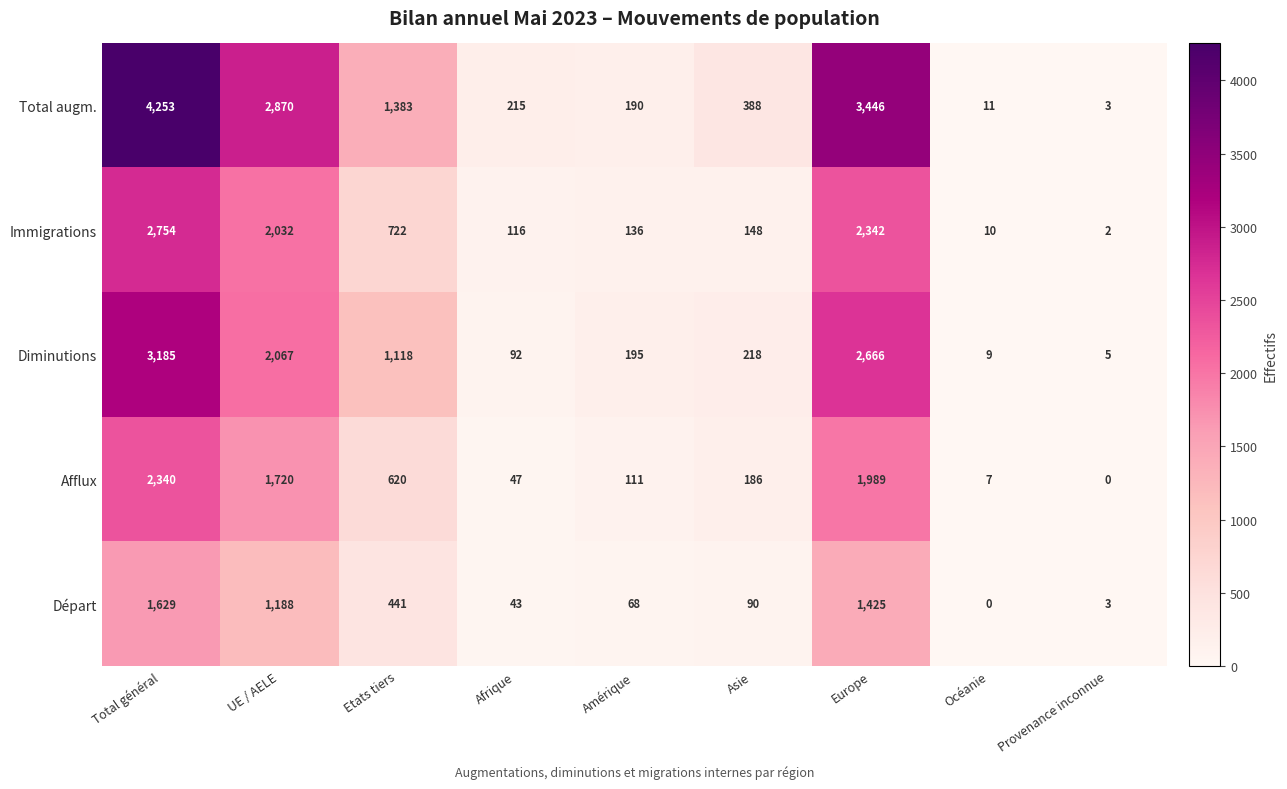

What is the total value across all series at Amérique?

700